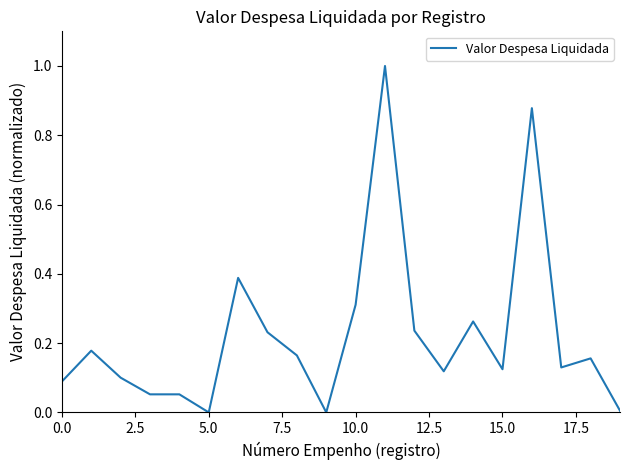

What is the greatest value displayed?

1.0